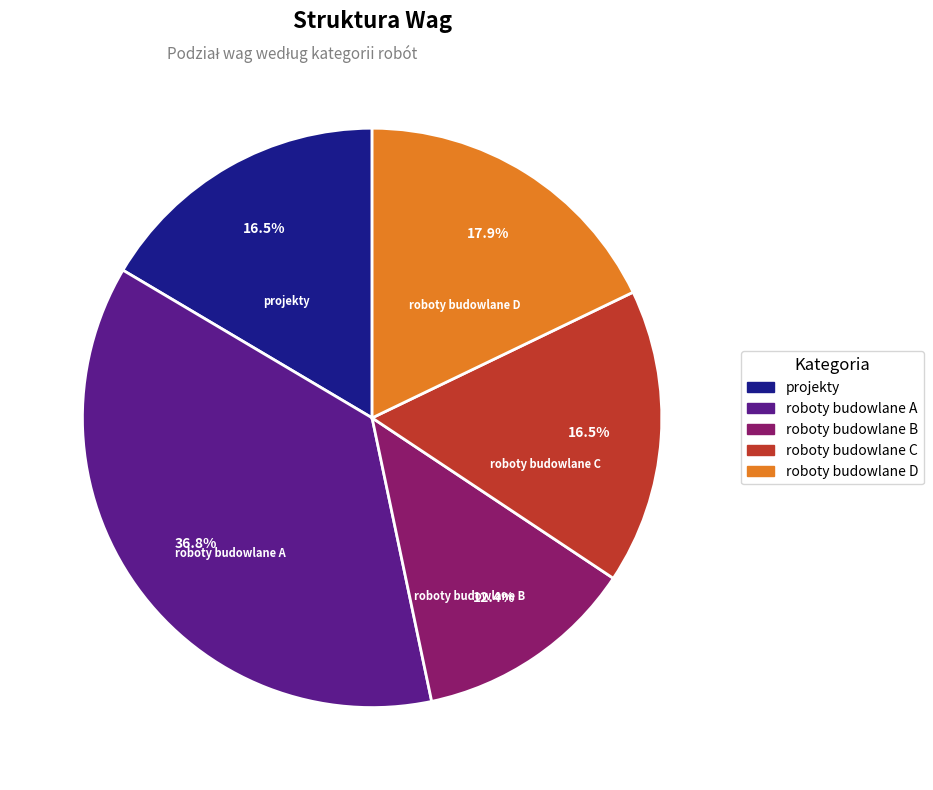

What is the largest slice in the pie chart?

roboty budowlane A